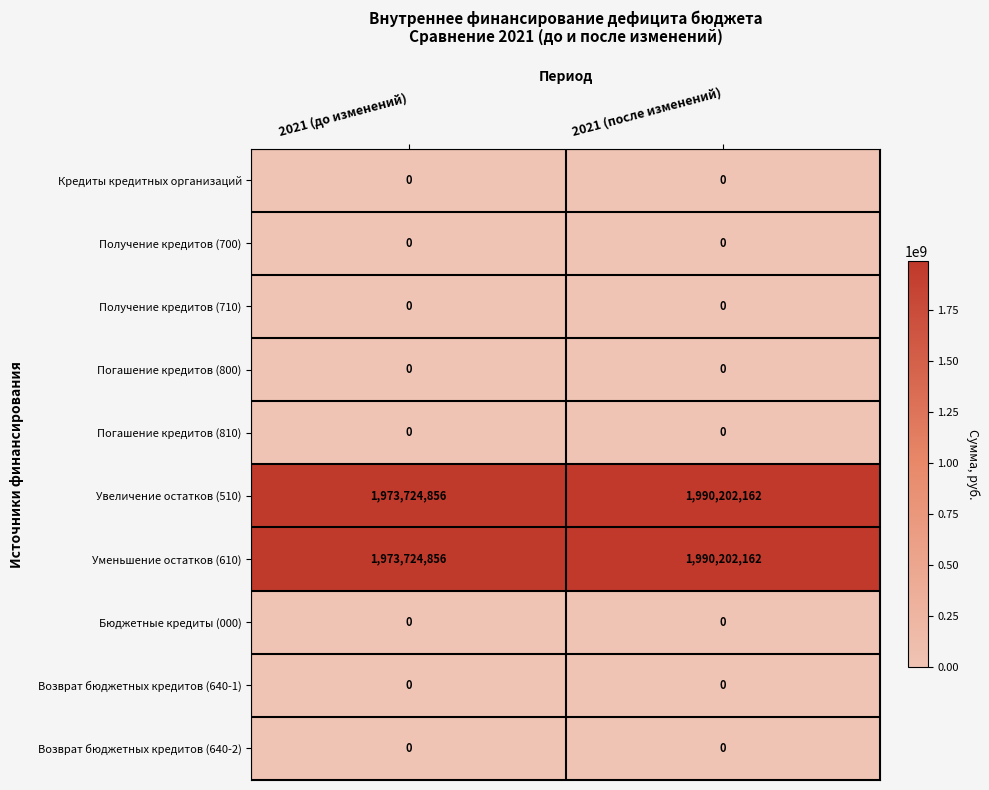

At which label does Увеличение остатков (510) reach its minimum?

2021 (до изменений)